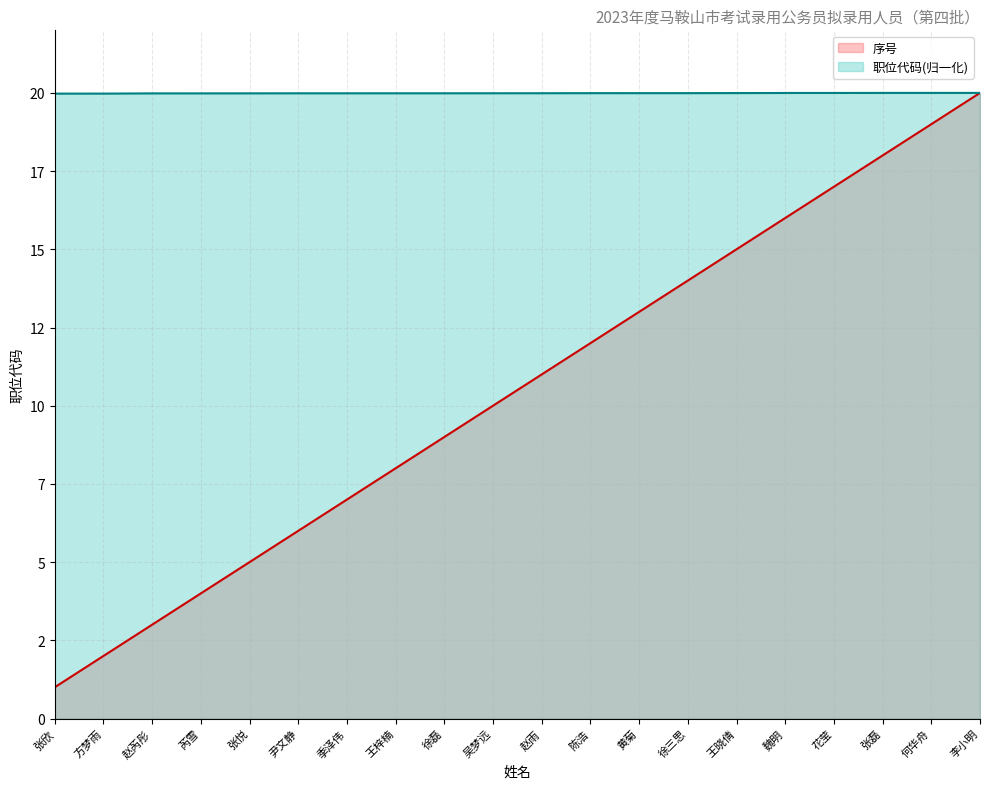

How many data points in 序号 are above 11?

9